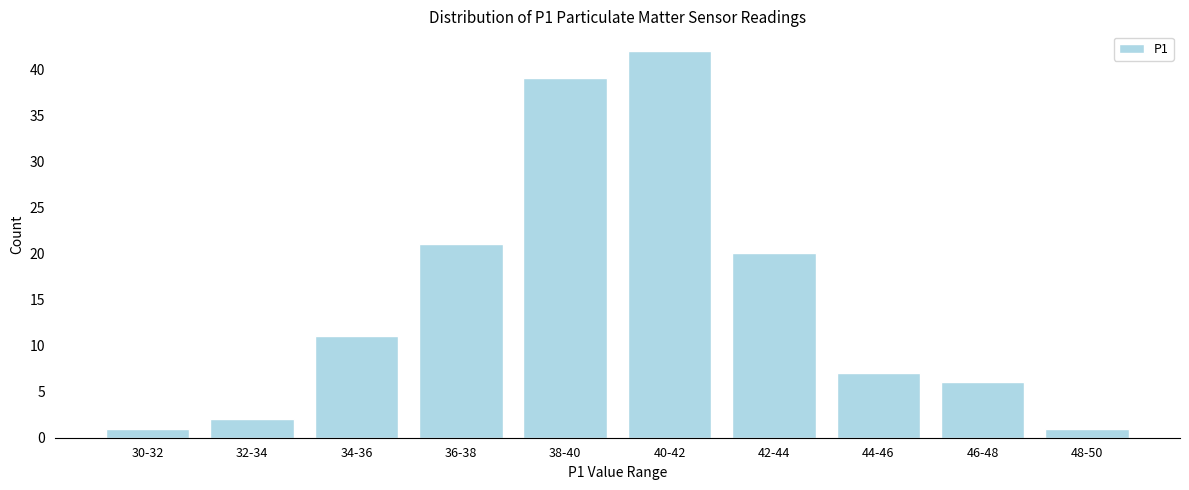

Reading right to left, what are all the values shown in this chart?

1	6	7	20	42	39	21	11	2	1